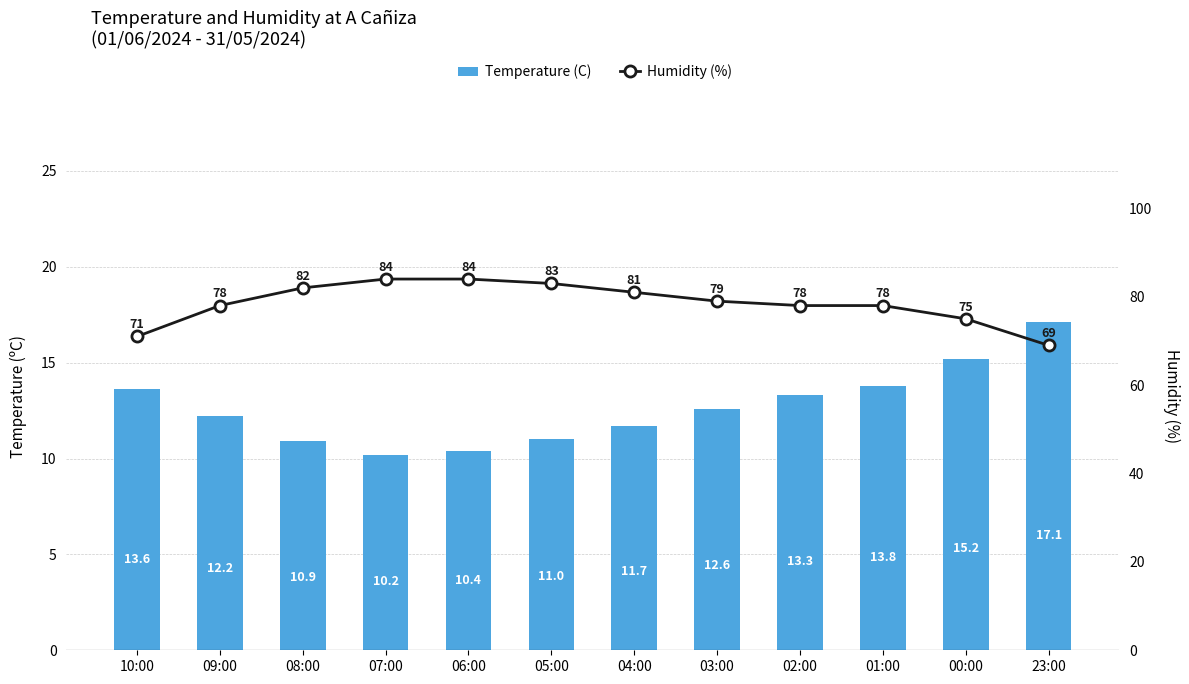

At 03:00, list the series in order from largest to smallest.

Humidity (%), Temperature (C)